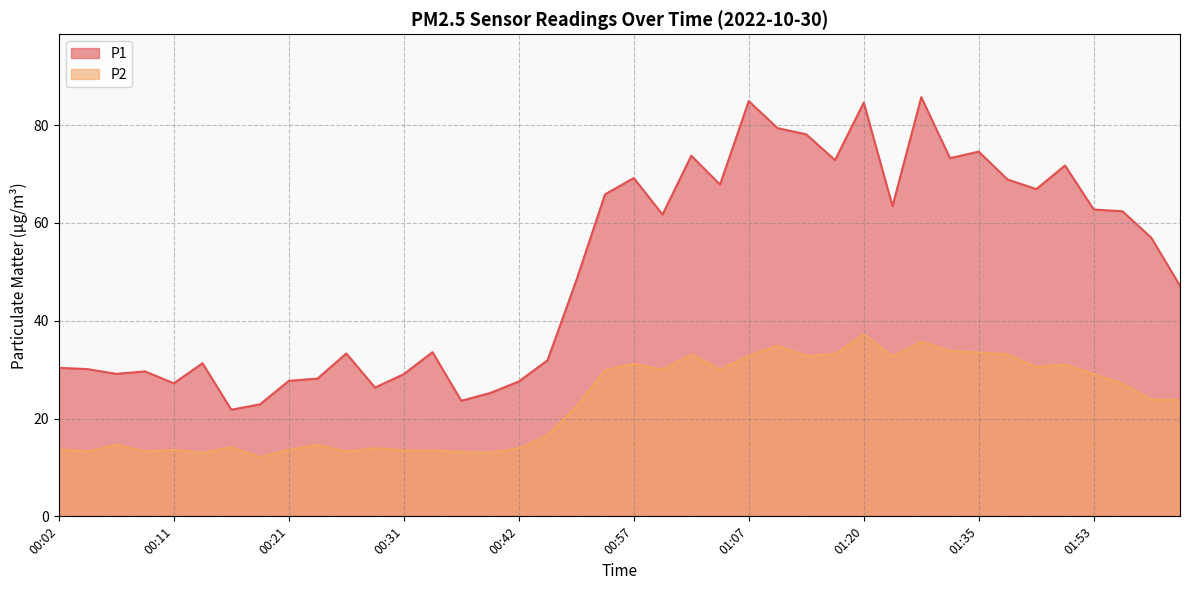

At how many categories does at least one series exceed 76?

5